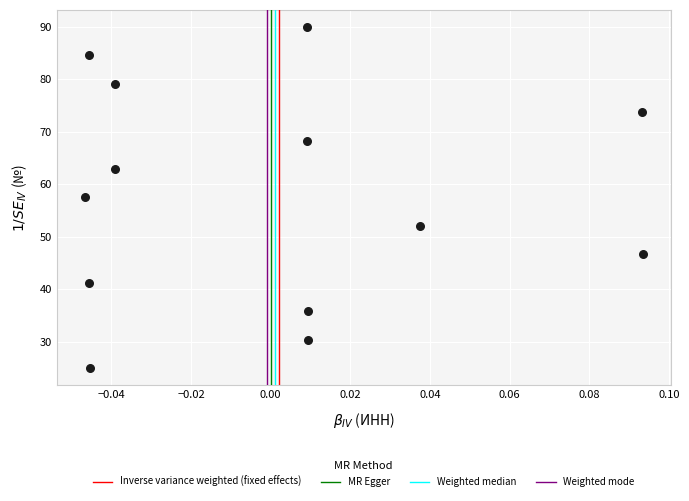

What is the range of Y values (max minus min)?

65.0